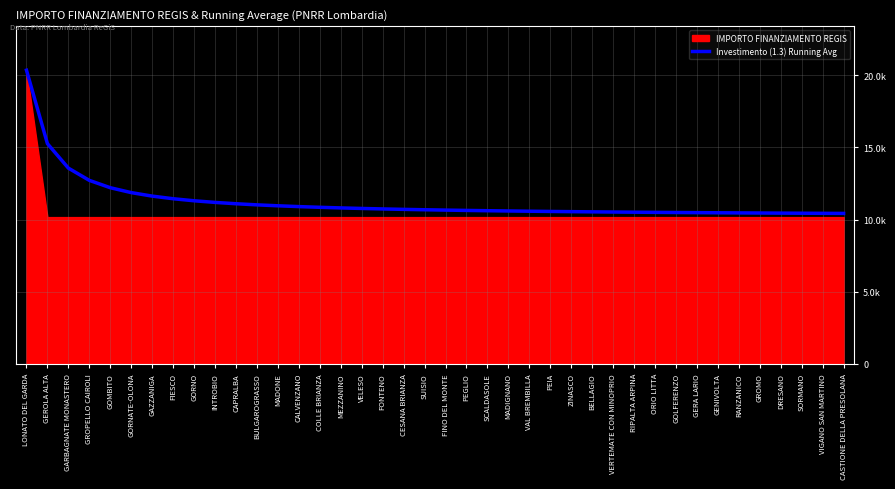

Is it true that the value at SUISIO is 17462.1?

False